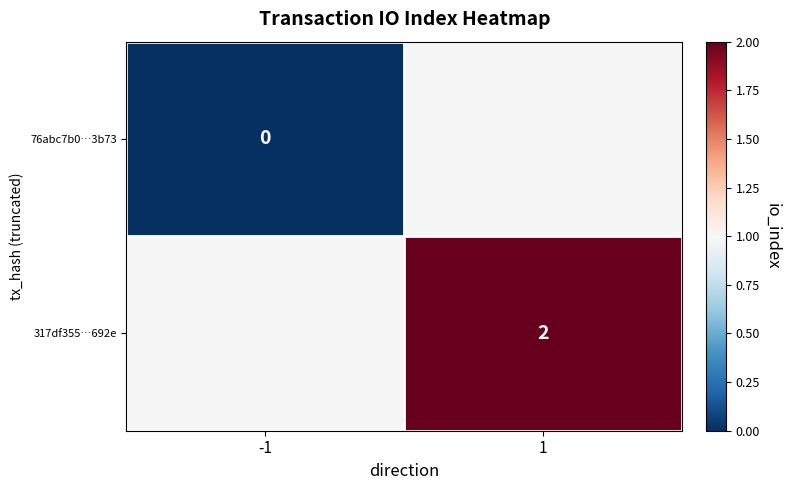

Is the value of 317df355…692e at 1 greater than the value of 76abc7b0…3b73 at -1?

Yes